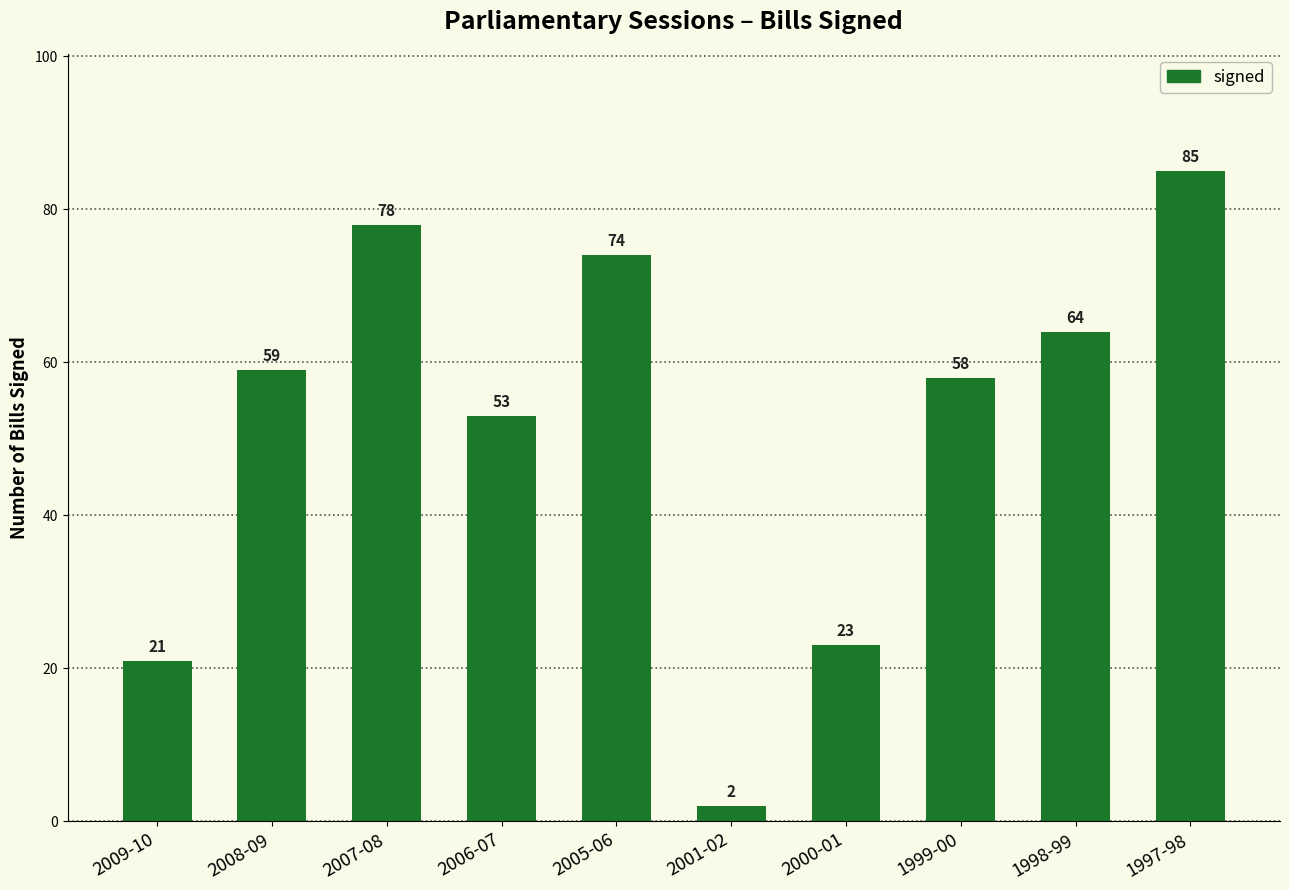

What is the sum of all values?

517